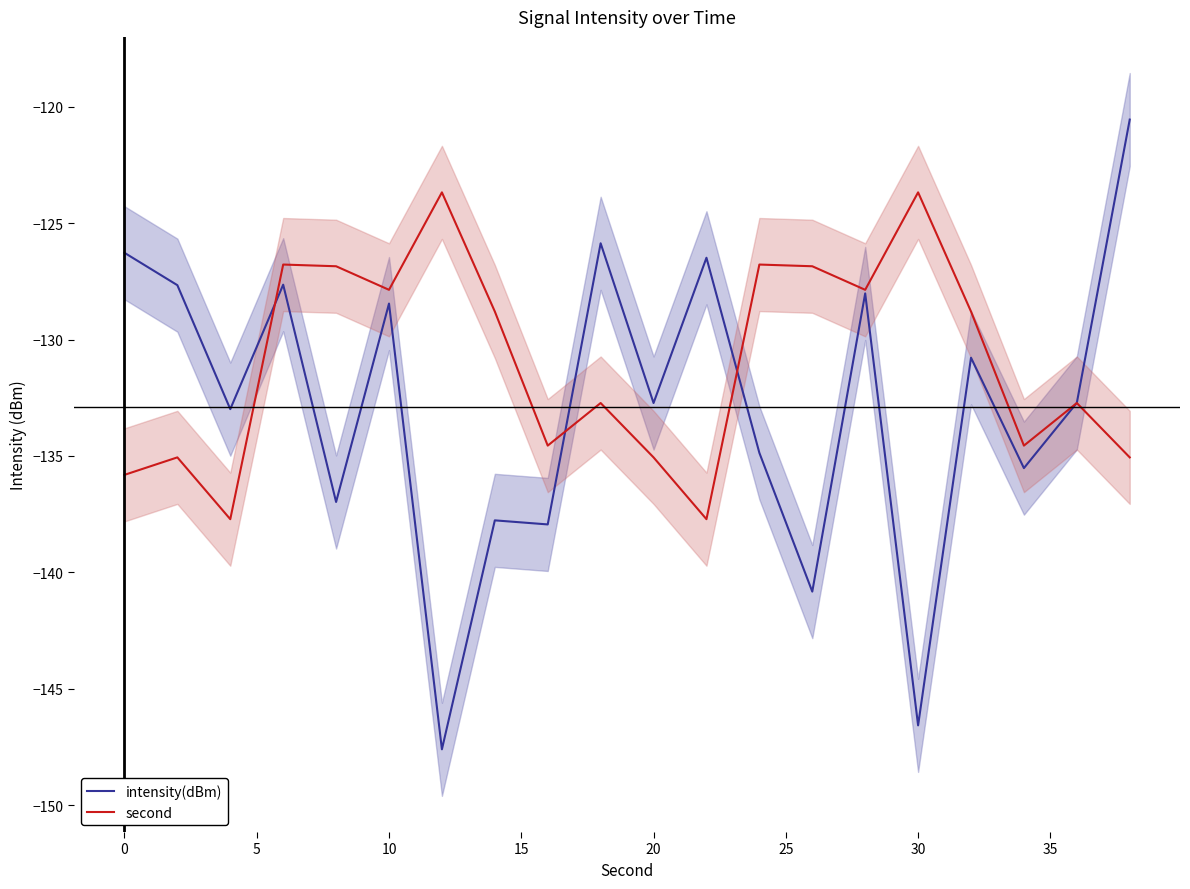

What is the lowest value of the second series?

-137.7